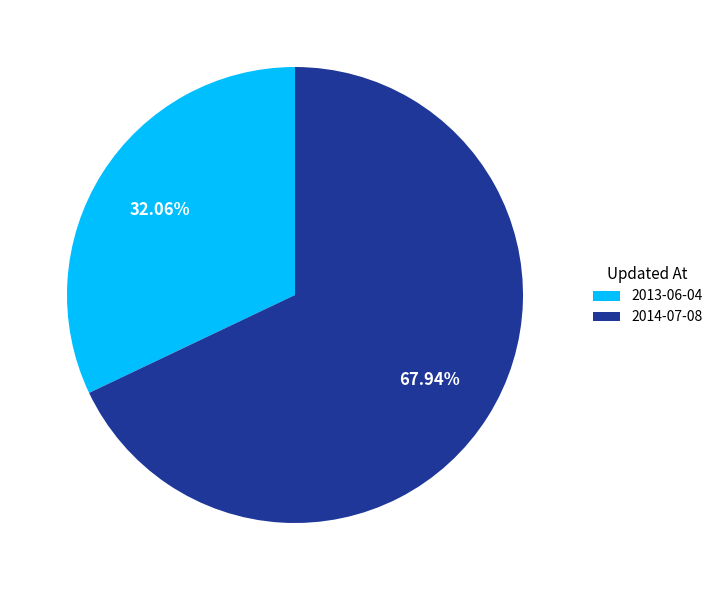

Which category has the smallest portion of the pie?

2013-06-04